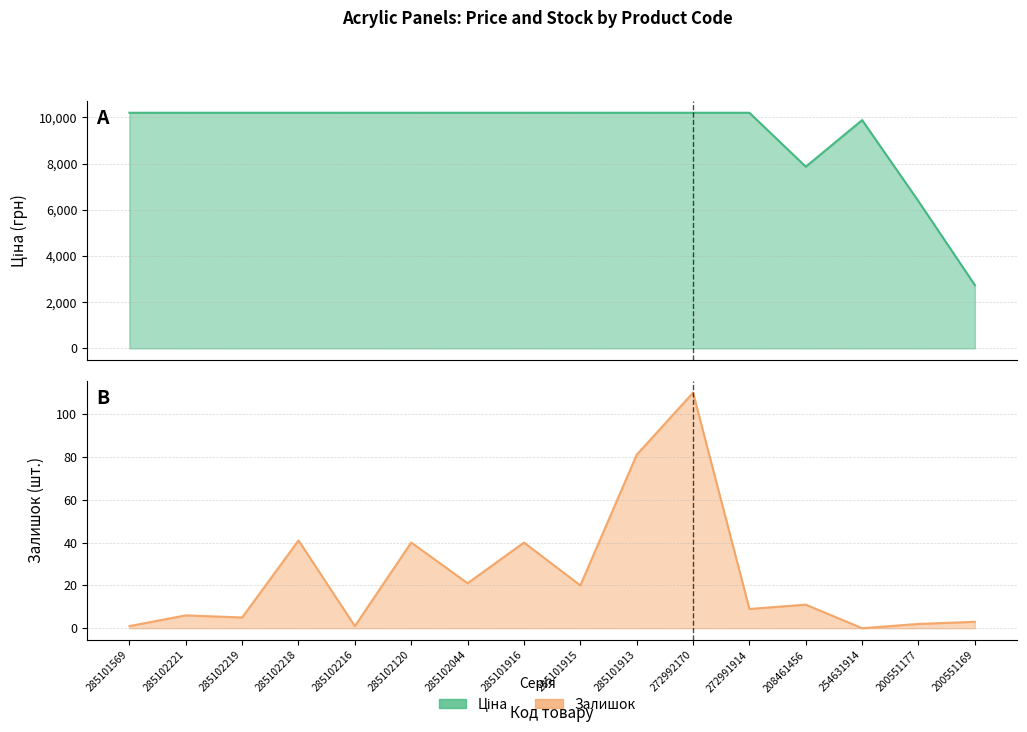

Reading right to left, list all the values displayed in this chart.

Ціна: 200551169=2737.4	200551177=6366.0	254631914=9879.7	208461456=7864.1	272991914=10196.7	272992170=10196.7	285101913=10196.7	285101915=10196.7	285101916=10196.7	285102044=10196.7	285102120=10196.7	285102216=10196.7	285102218=10196.7	285102219=10196.7	285102221=10196.7	285101569=10196.7
Залишок: 200551169=3.0	200551177=2.0	254631914=0.0	208461456=11.0	272991914=9.0	272992170=110.0	285101913=81.0	285101915=20.0	285101916=40.0	285102044=21.0	285102120=40.0	285102216=1.0	285102218=41.0	285102219=5.0	285102221=6.0	285101569=1.0